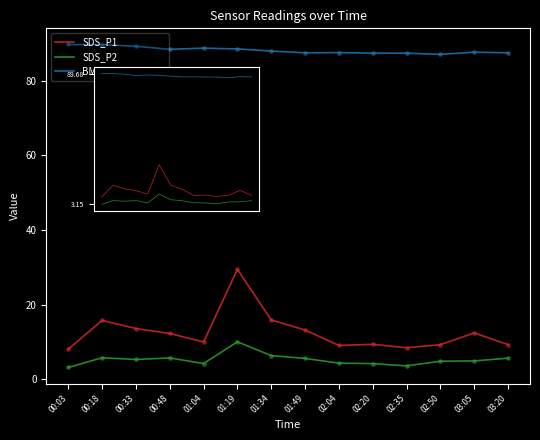

Which series contains the highest Y value?

BME280_humidity